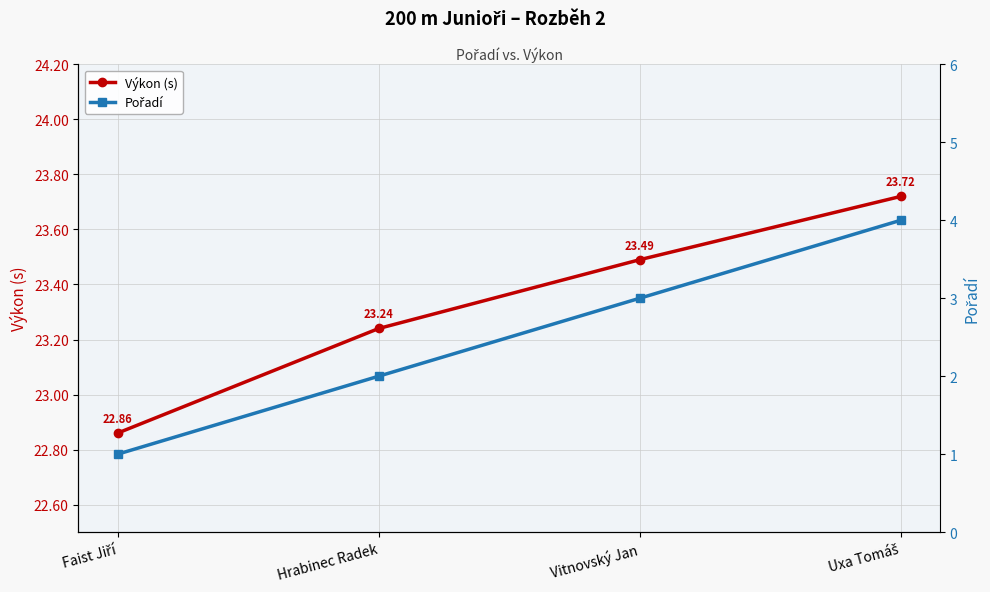

At which category does the chart reach its peak across all series?

Uxa Tomáš